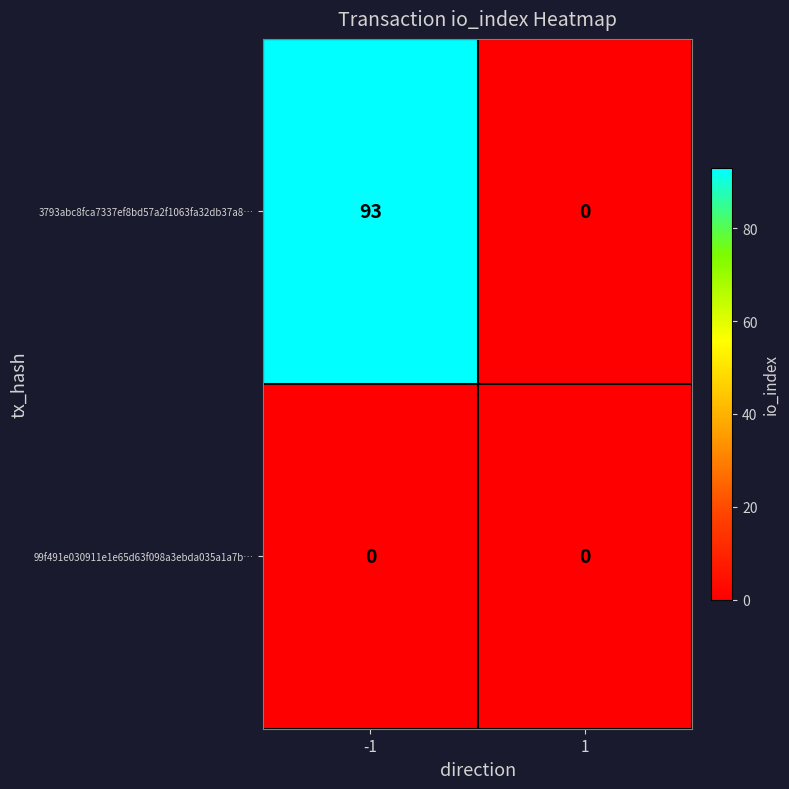

What is the sum of all 3793abc8fca7337ef8bd57a2f1063fa32db37a8… values?

93